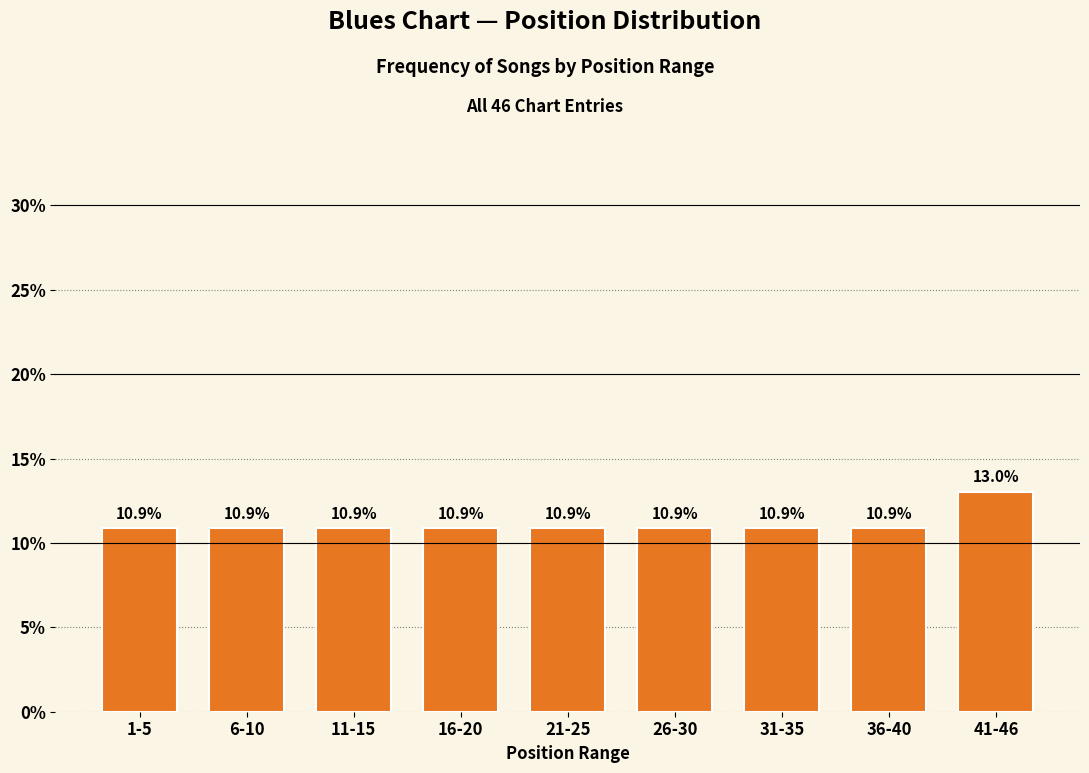

Reading right to left, what are all the values shown in this chart?

13.0	10.9	10.9	10.9	10.9	10.9	10.9	10.9	10.9